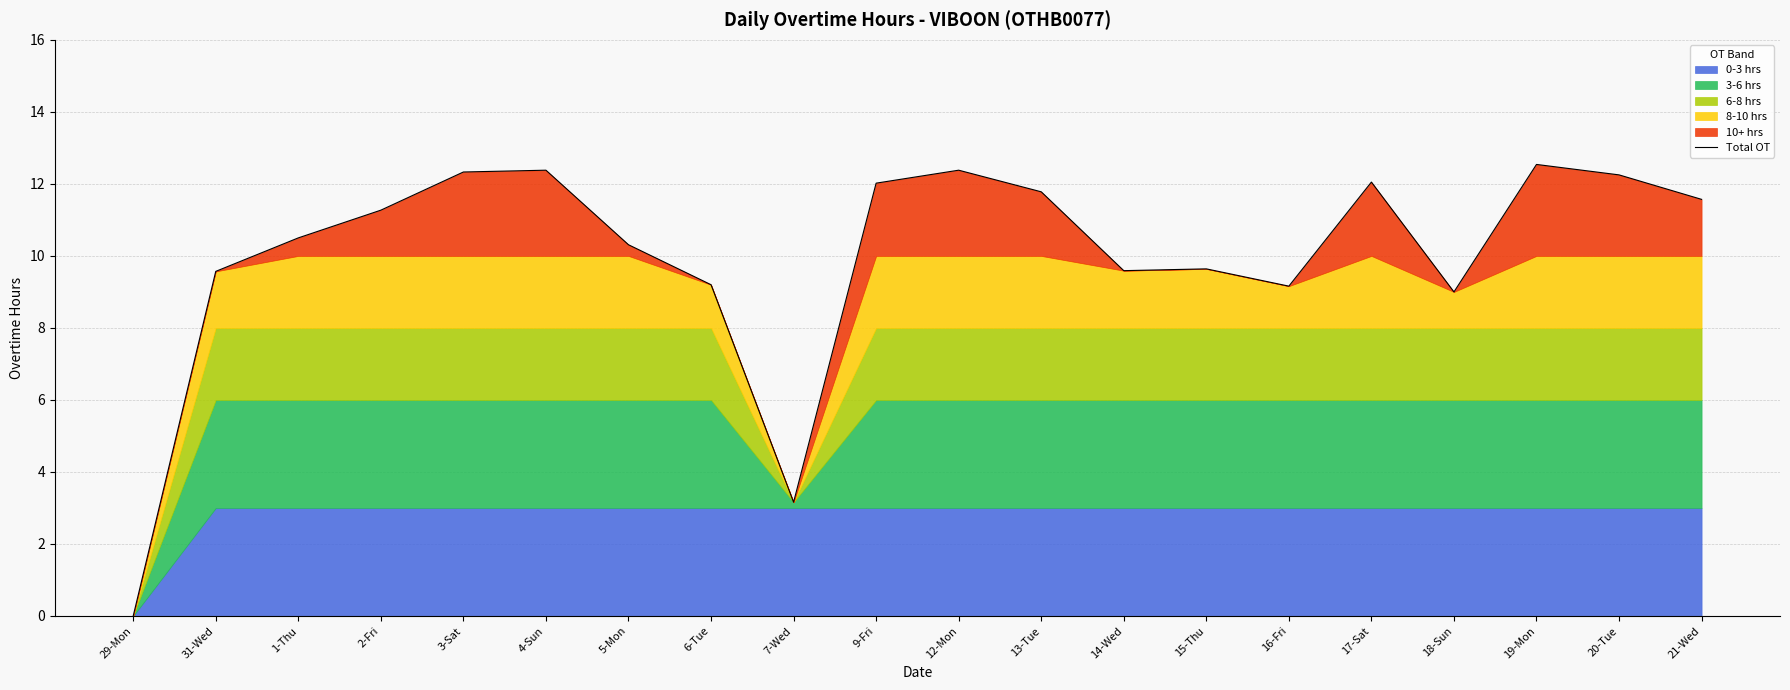

The value at 14-Wed is 5.6. True or false?

False